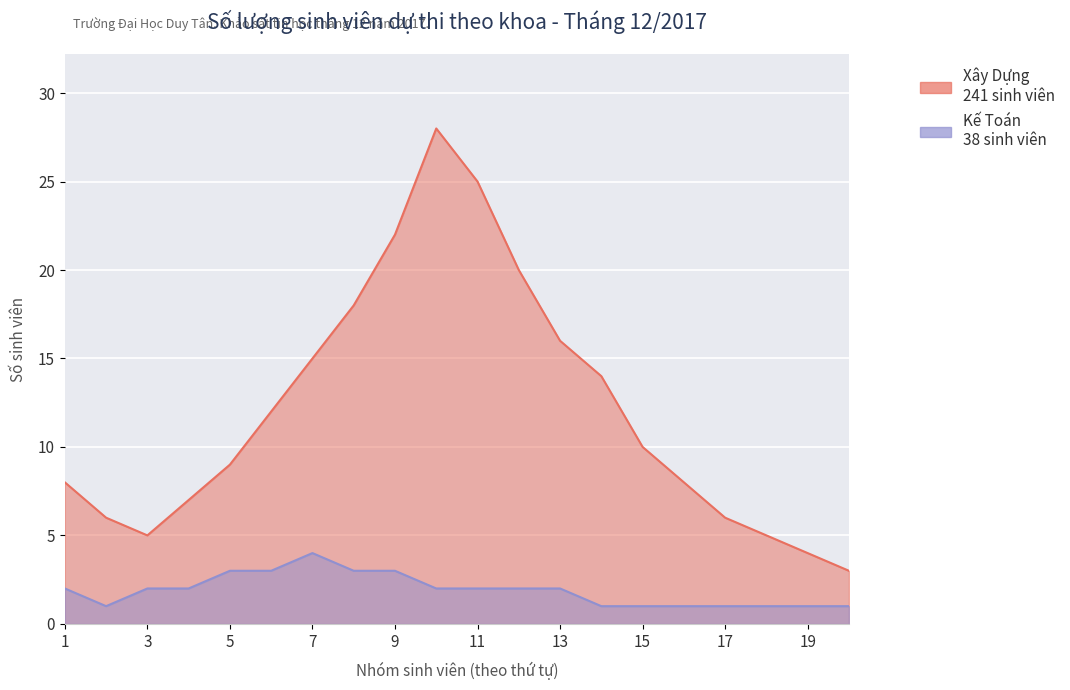

How many Kế Toán values are between 1 and 3?

19